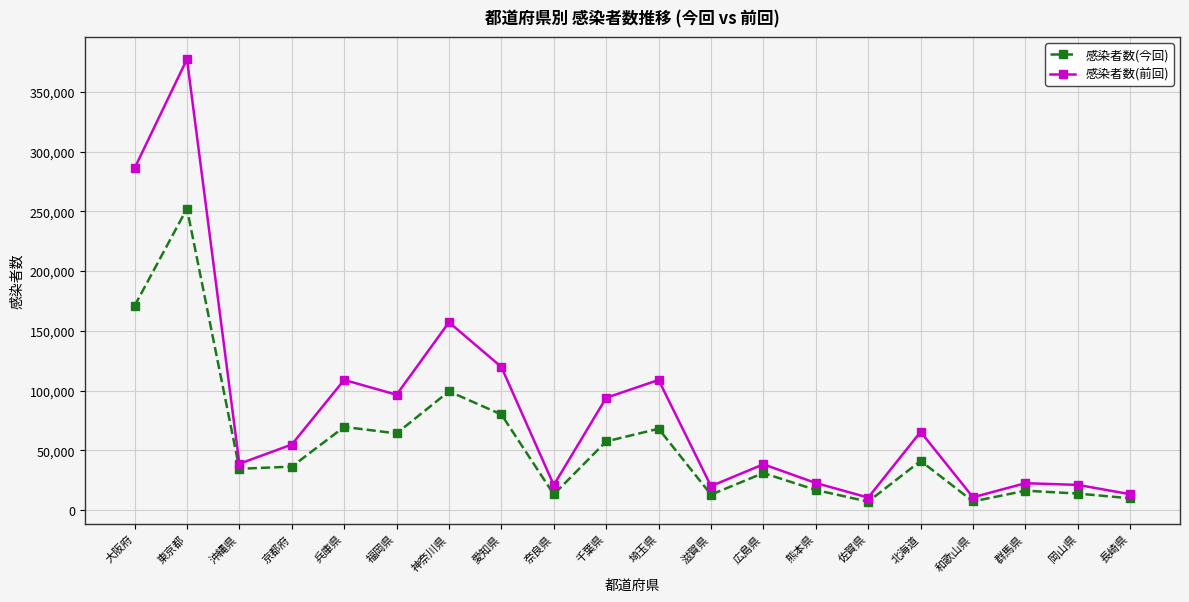

Does the chart have visible grid lines?

Yes